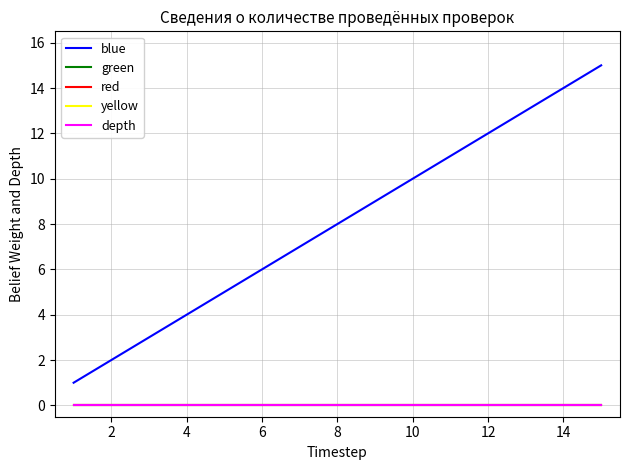

Rank the series by their maximum value, from lowest to highest.

green, red, yellow, depth, blue